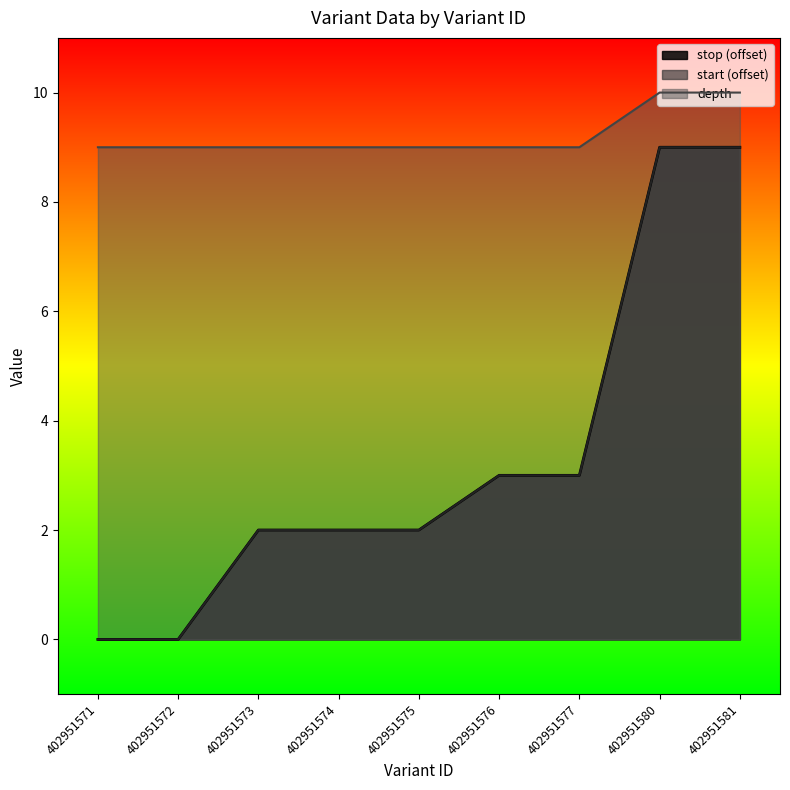

Does the chart display data point markers on the line(s)?

No